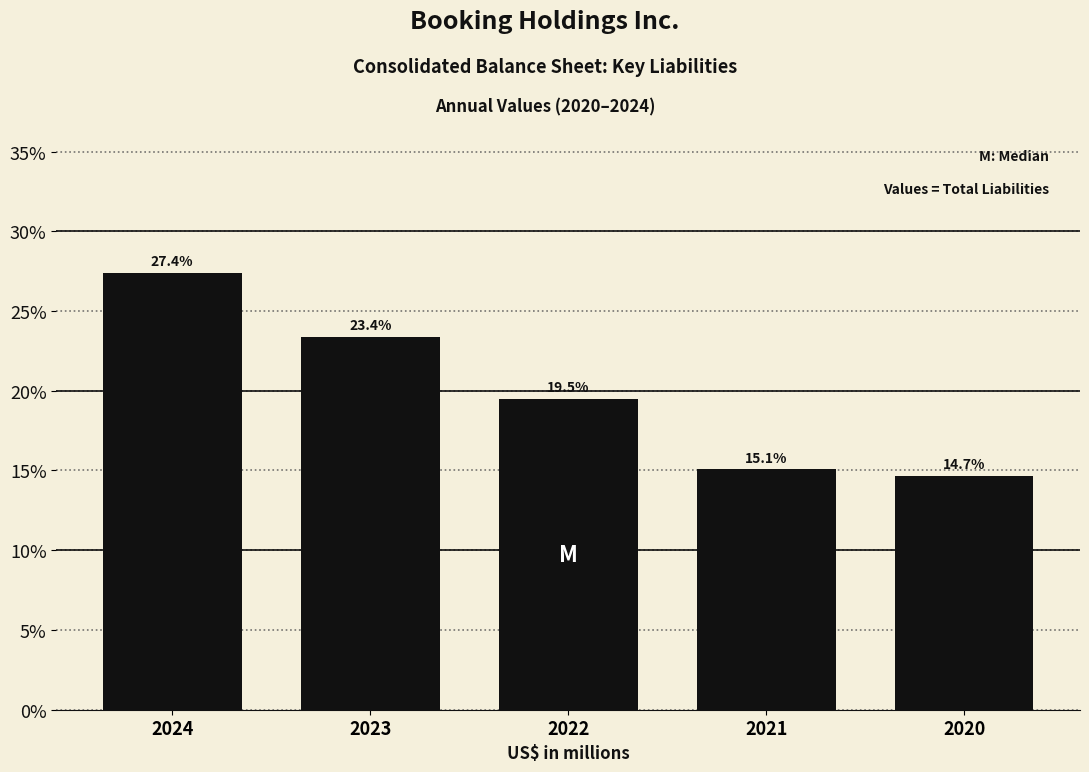

Reading left to right, transcribe all the data shown in this chart.

27.4	23.4	19.5	15.1	14.7